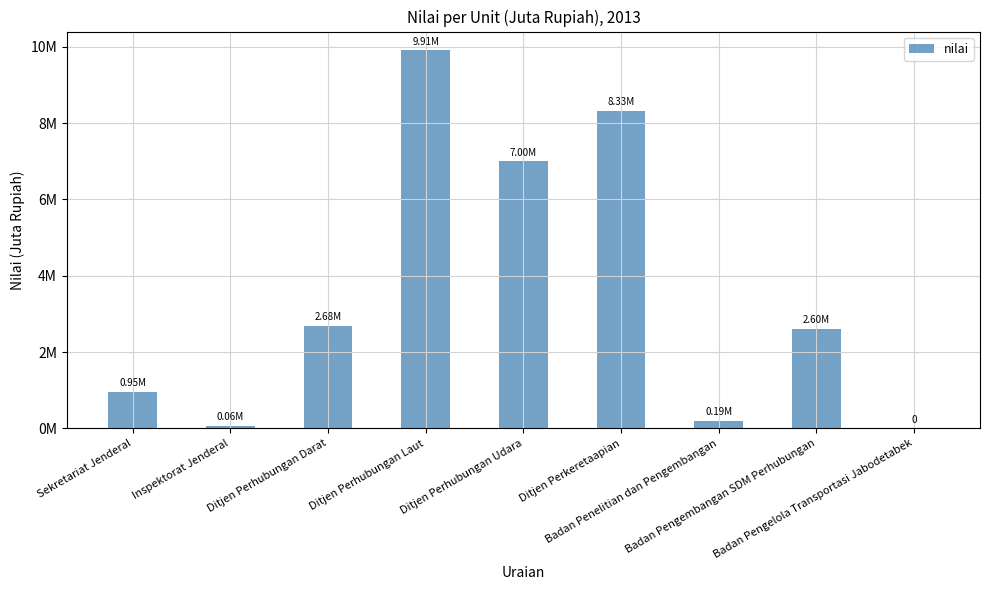

Are the bars horizontal?

No